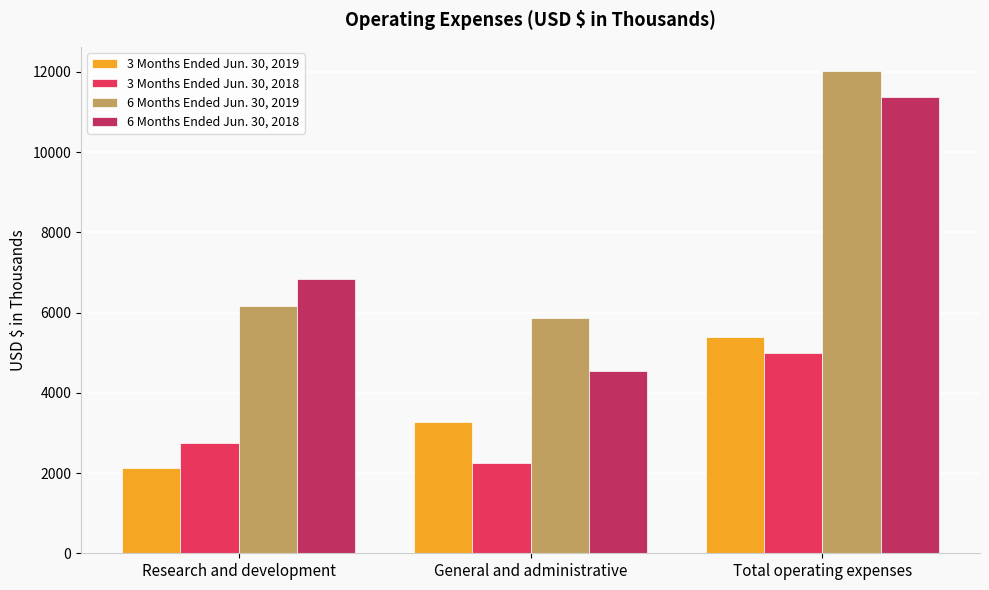

What value does the 3 Months Ended Jun. 30, 2018 series have at Research and development, to the nearest 100?

2800